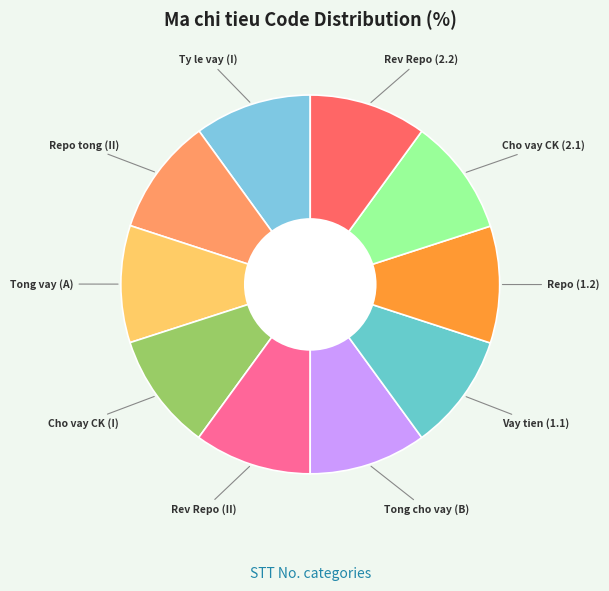

Do Tong vay (A) and Repo (1.2) together represent more than half of the pie?

No